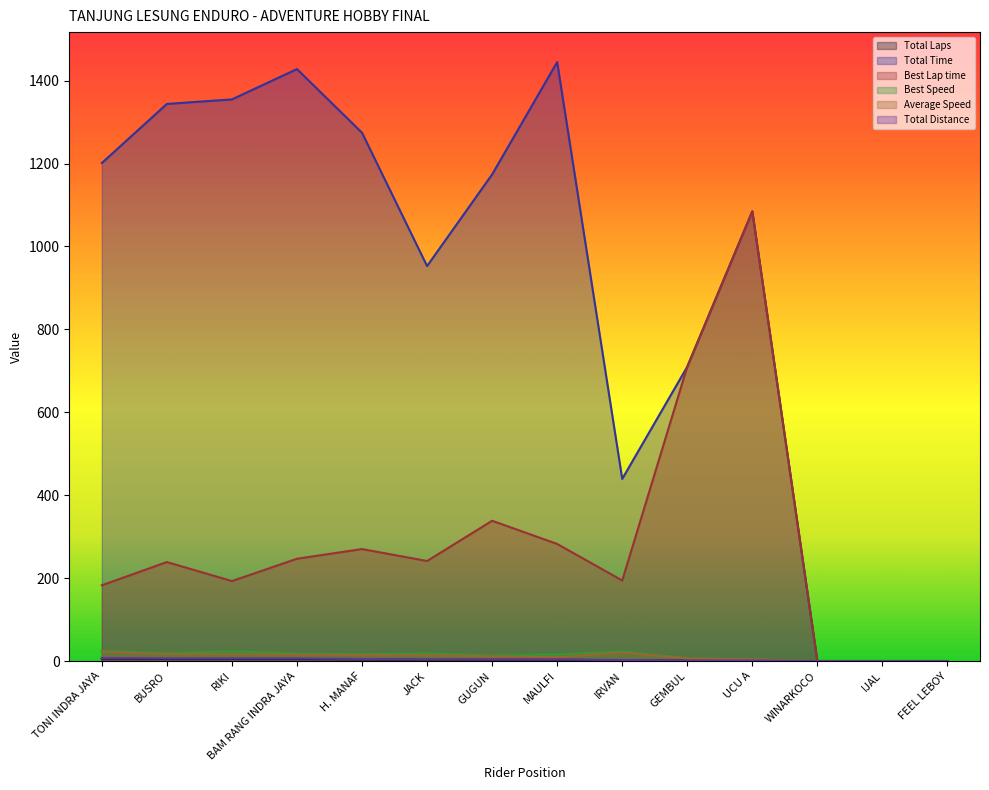

The Average Speed series shows 7.4 at BUSRO. True or false?

False